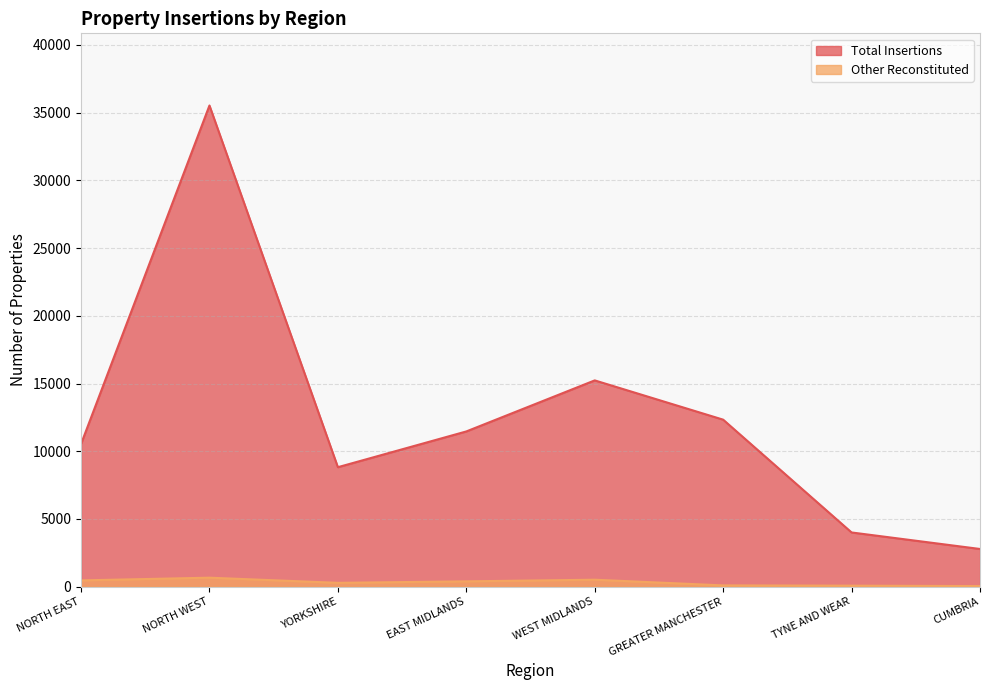

Which has a higher value, TYNE AND WEAR or YORKSHIRE?

YORKSHIRE